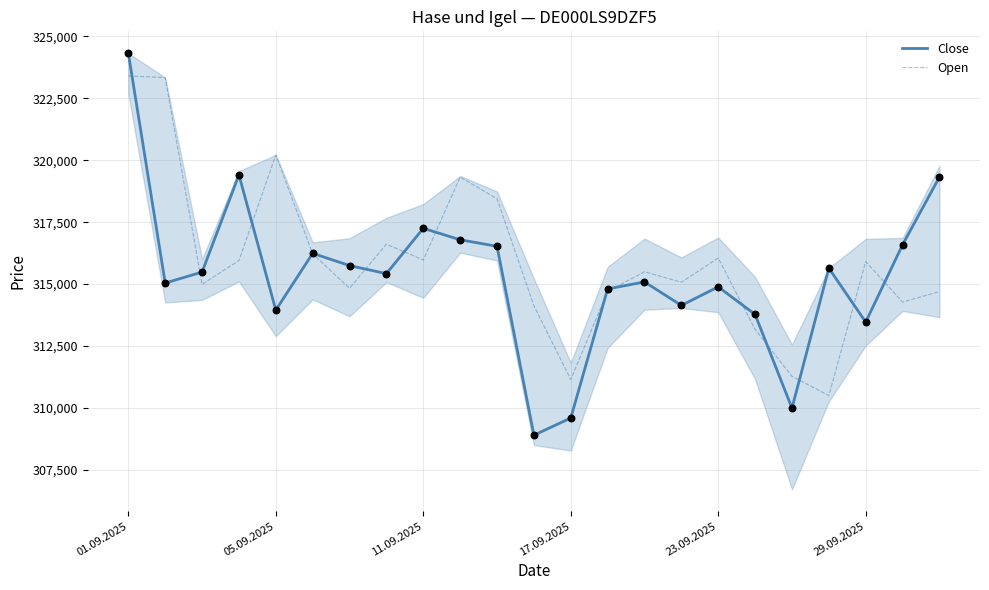

Rank the series by their maximum value, from lowest to highest.

Open, Close